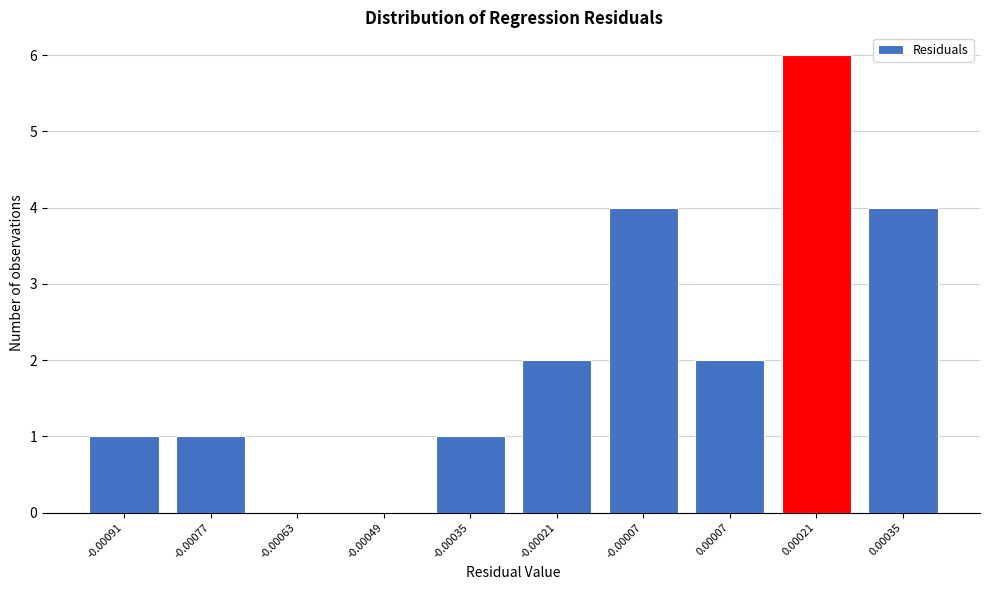

Reading left to right, extract all data points from this chart.

-0.00091=1	-0.00077=1	-0.00063=0	-0.00049=0	-0.00035=1	-0.00021=2	-0.00007=4	0.00007=2	0.00021=6	0.00035=4